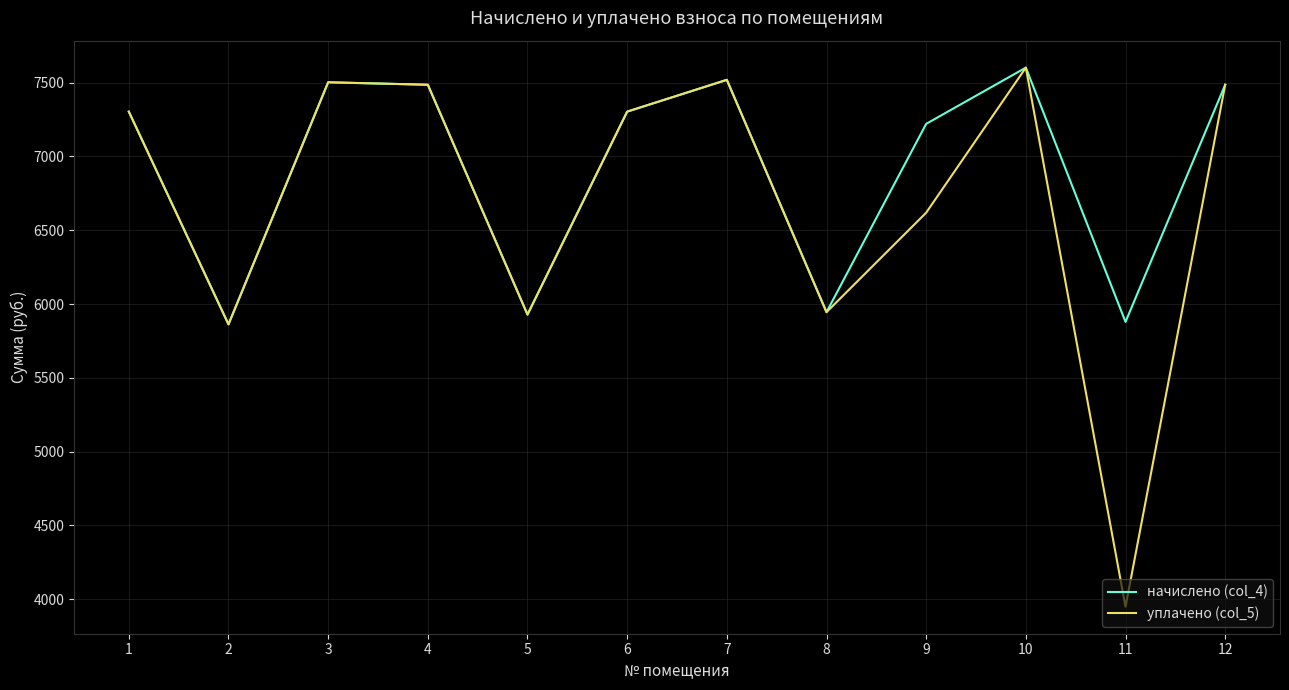

How many values in the начислено (col_4) series exceed 7302?

7